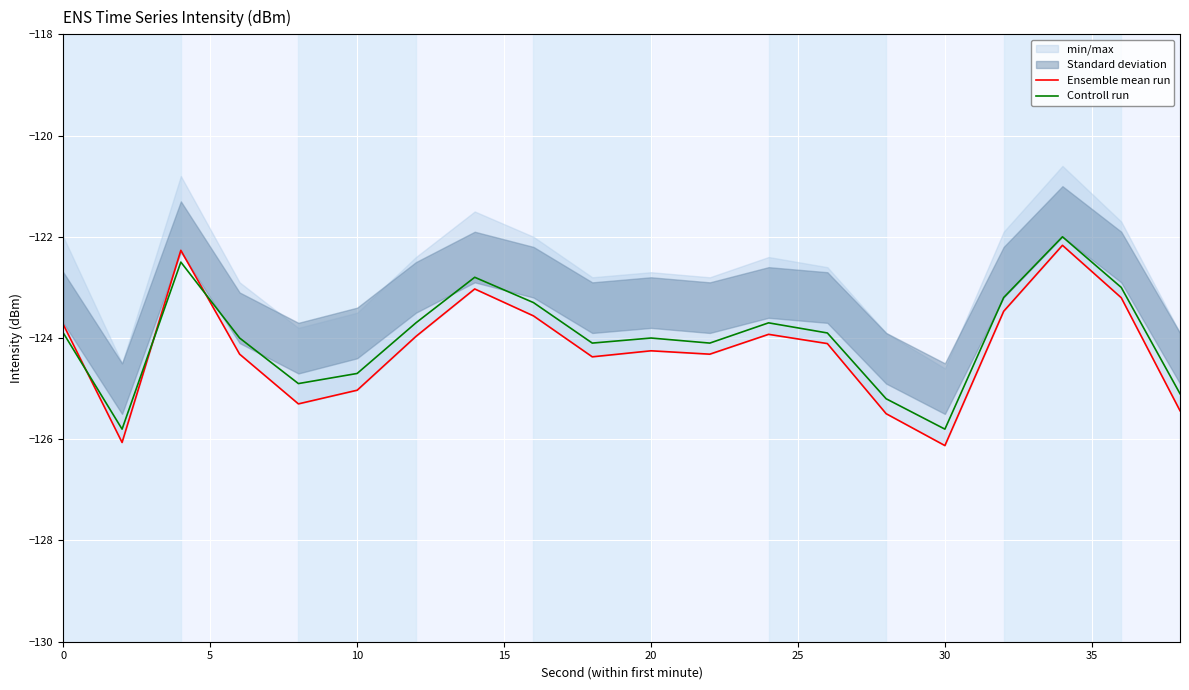

The value of Controll run at 30 is -222.5. True or false?

False